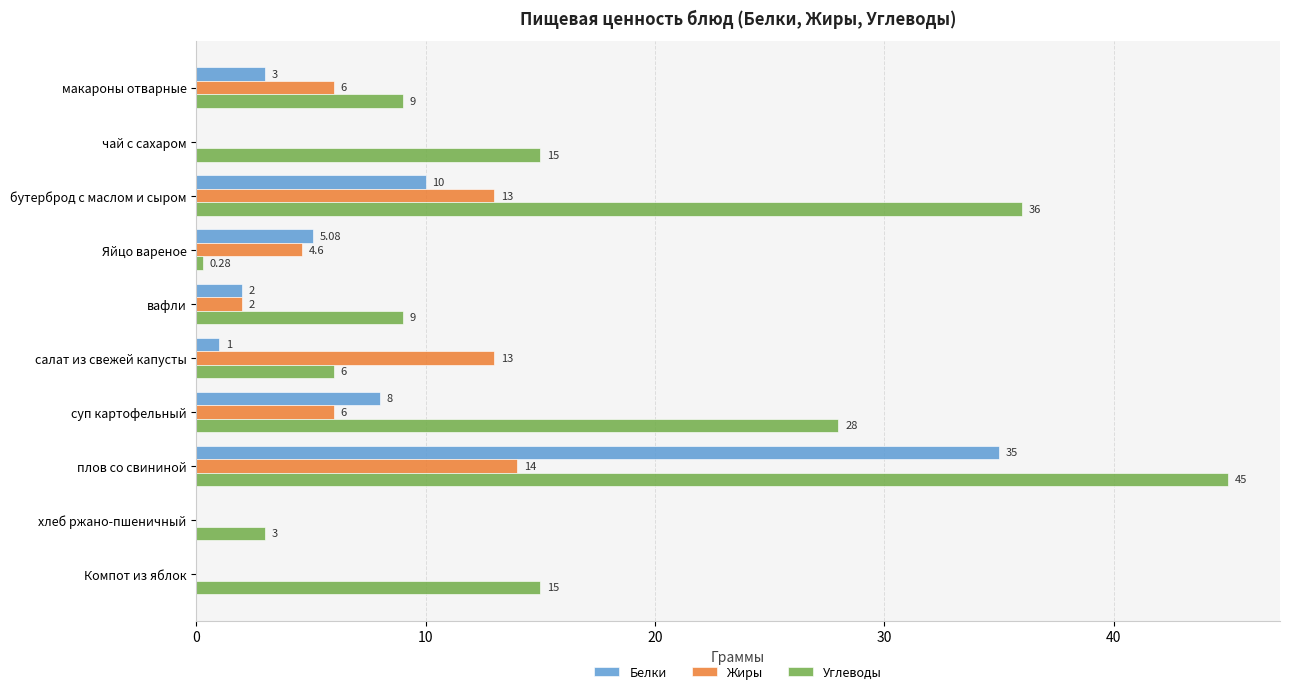

What is the sum of the Белки values at салат из свежей капусты and хлеб ржано-пшеничный?

1.0